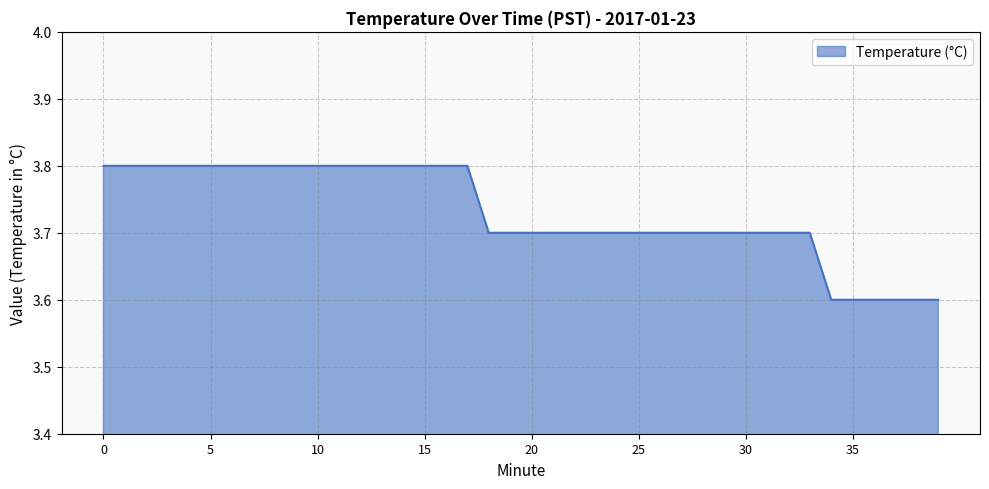

Does the chart have visible grid lines?

Yes